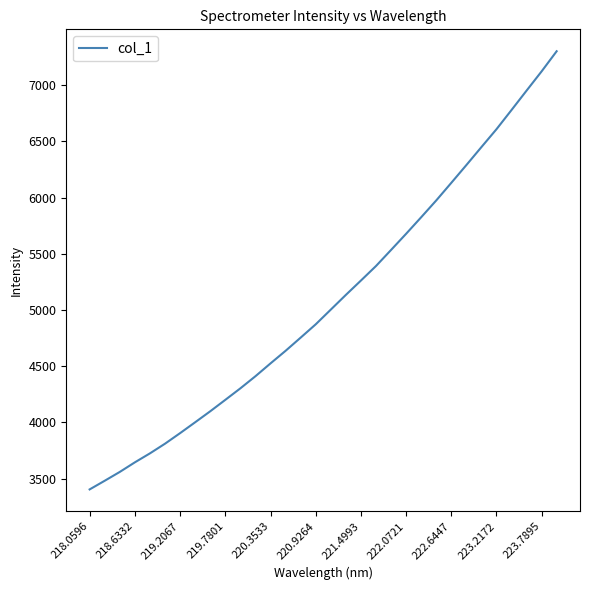

What is the greatest value displayed?

7301.0